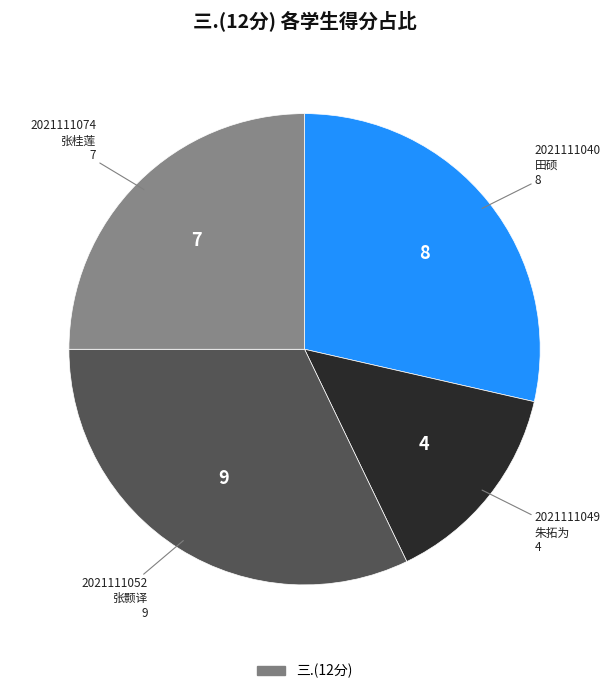

Is there a majority slice in this chart?

No